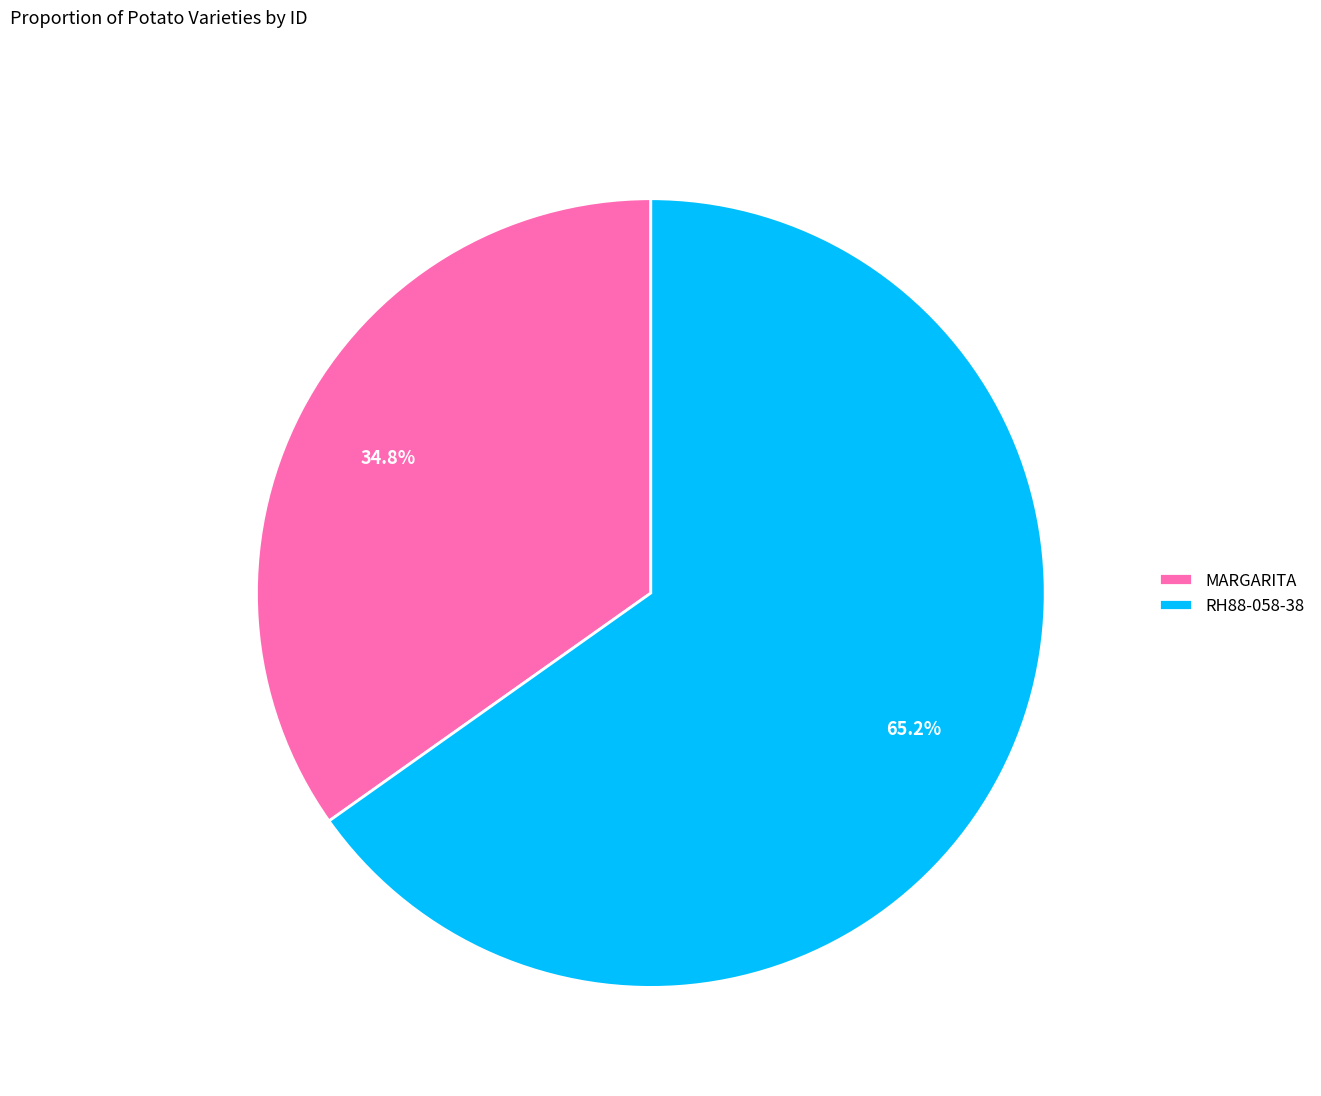

Does RH88-058-38 represent more than half of the total?

Yes